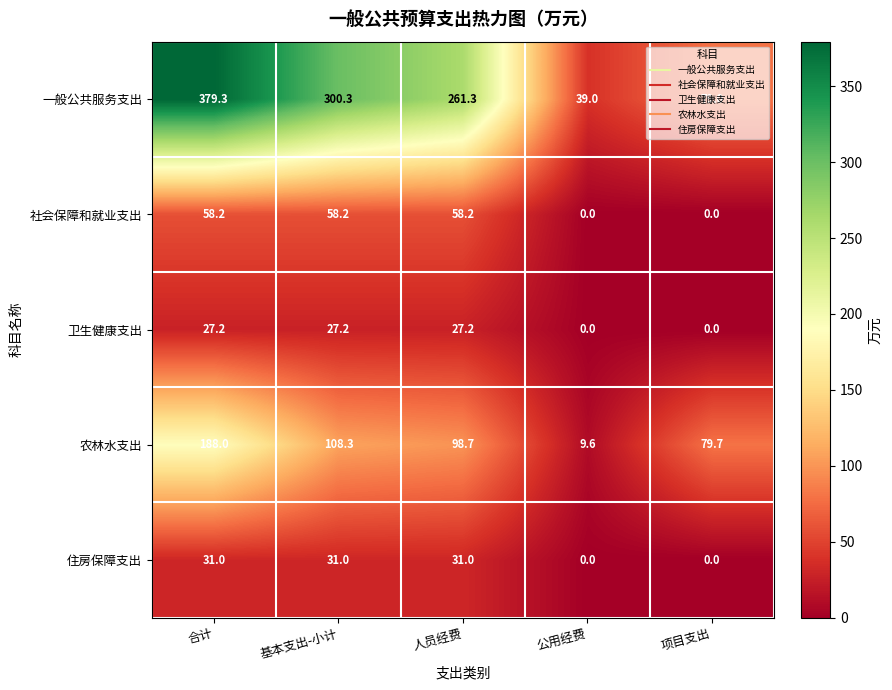

True or false: 卫生健康支出 has a value of 8.0 at 人员经费.

False